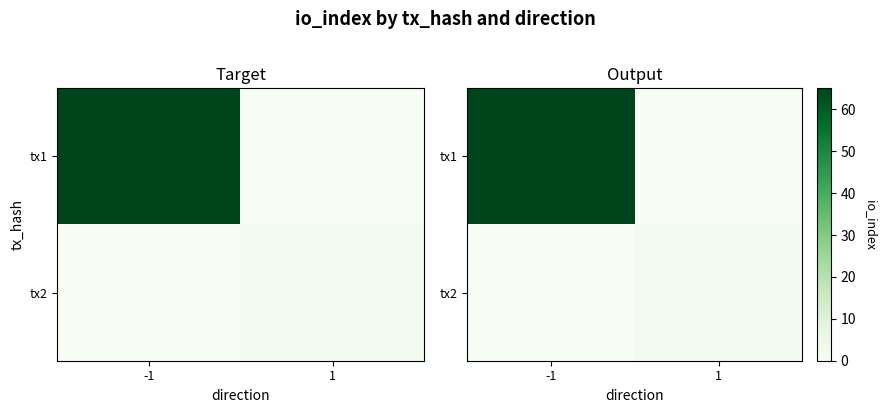

At which label is tx1 closest to 32?

1